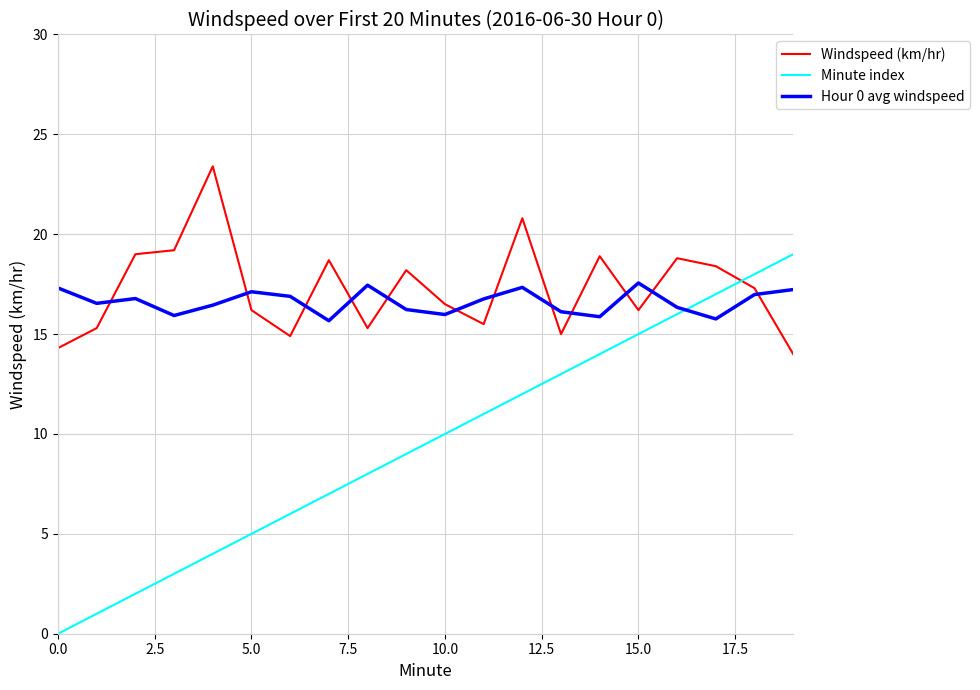

After their last crossing, which series has the higher values: Minute index or Hour 0 avg windspeed?

Minute index